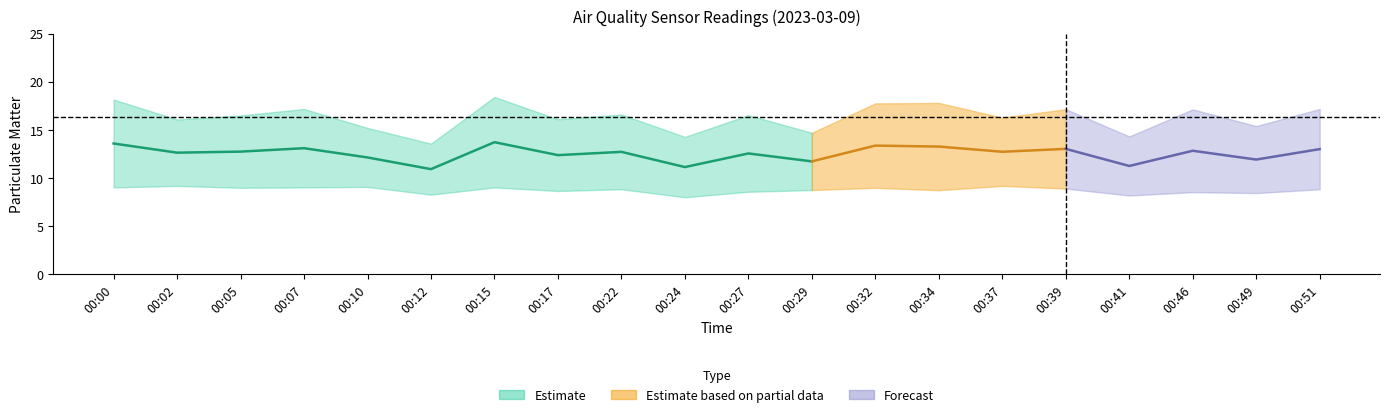

Is it true that P1 equals 7.2 at 00:05?

False